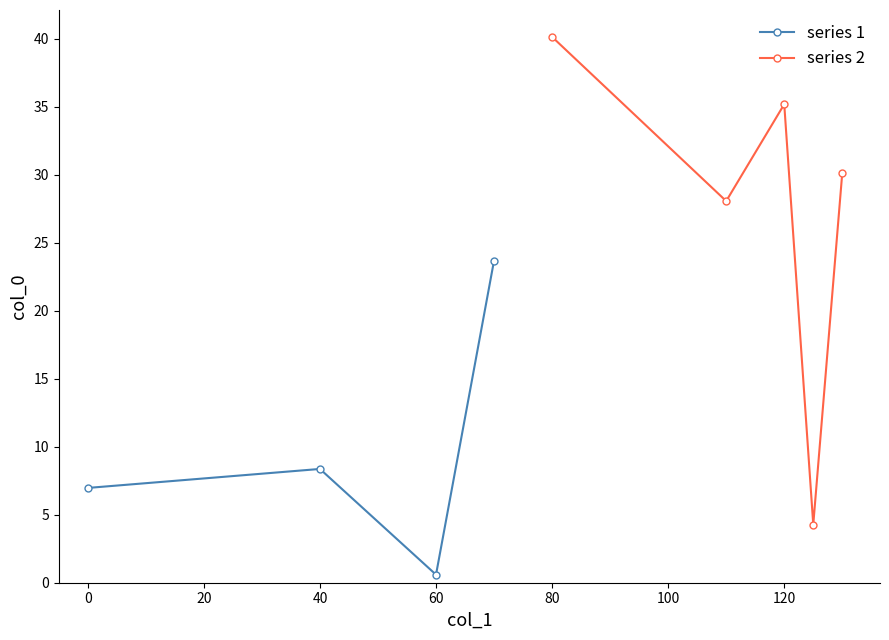

How many values in the series 1 series exceed 8?

2